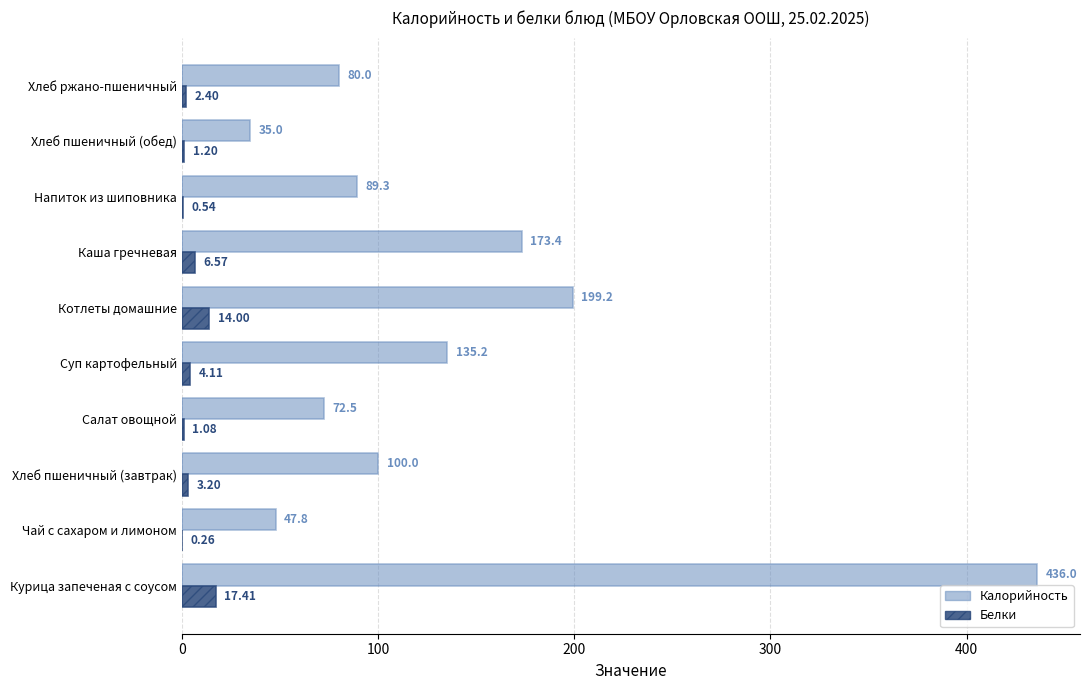

Is the value of Белки at Чай с сахаром и лимоном greater than the value of Калорийность at Хлеб ржано-пшеничный?

No